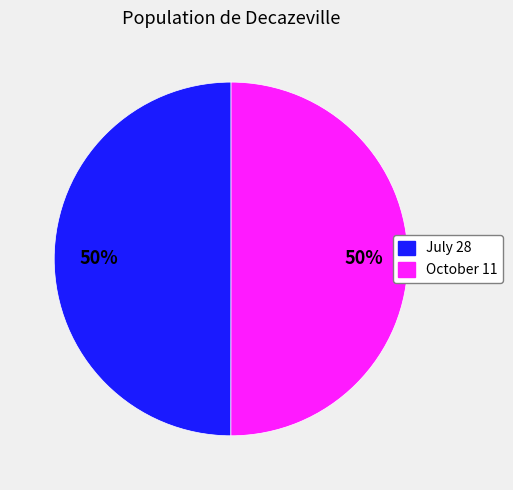

Approximately how many times larger is the value at October 11 compared to July 28?

1.0